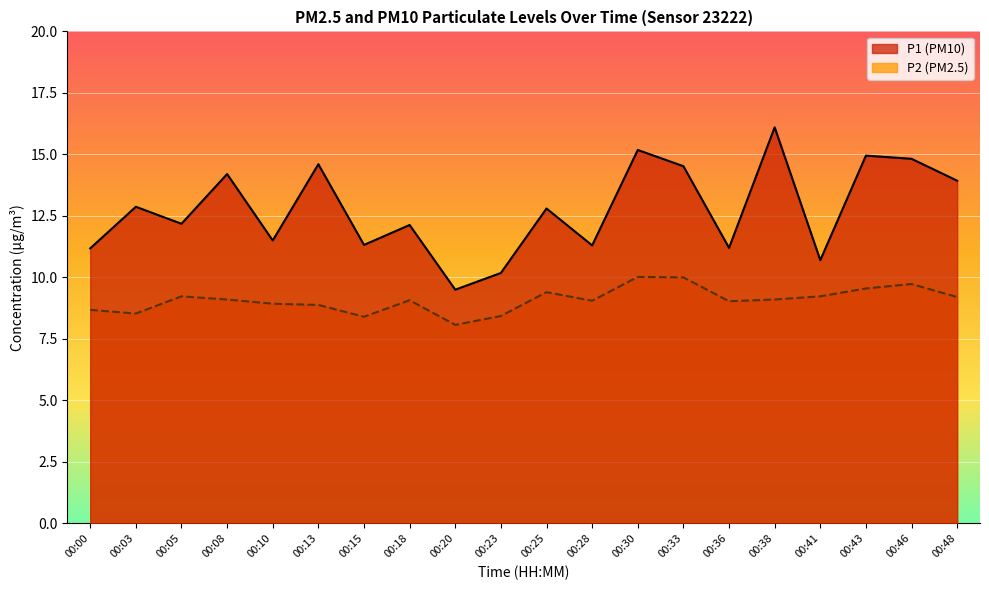

True or false: P2 and P1 intersect in this chart.

False